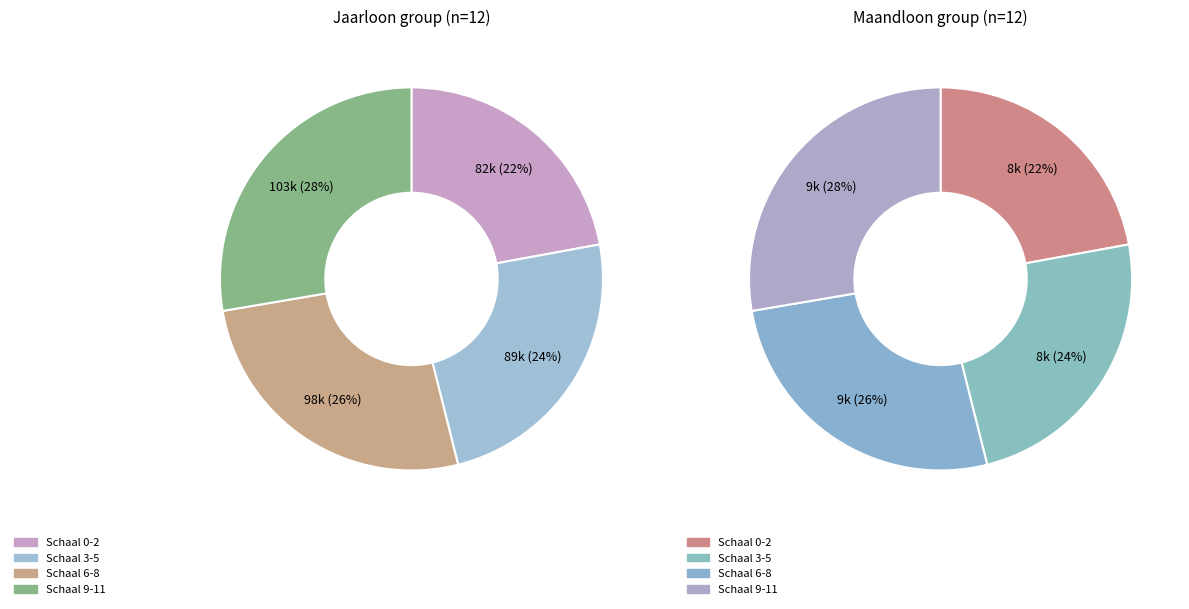

True or false: 11 accounts for 2% of the total.

False